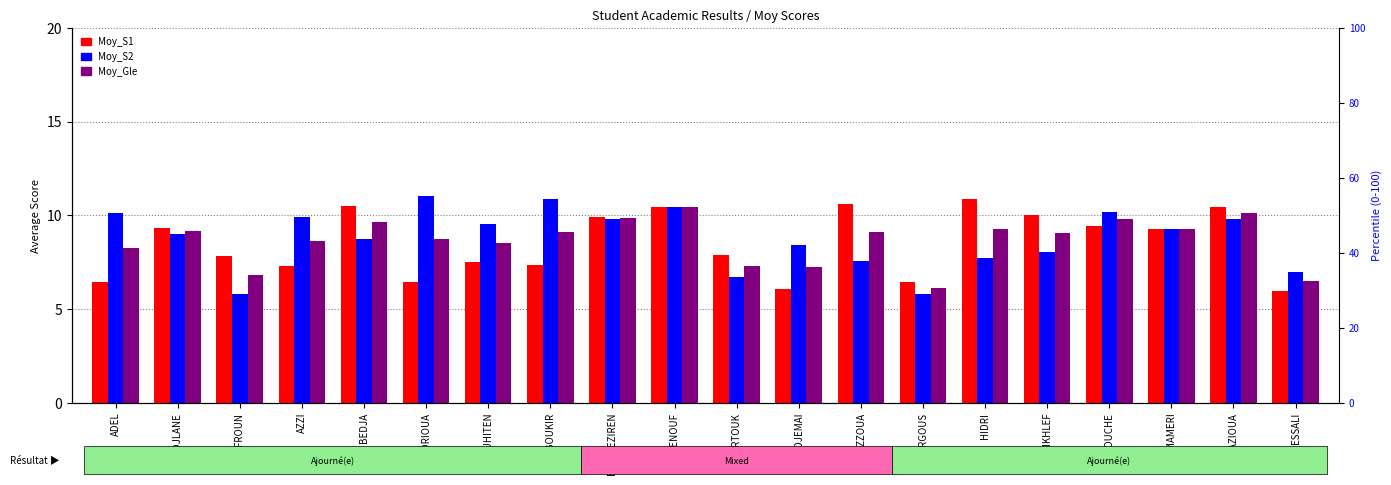

How many groups of bars are there?

20